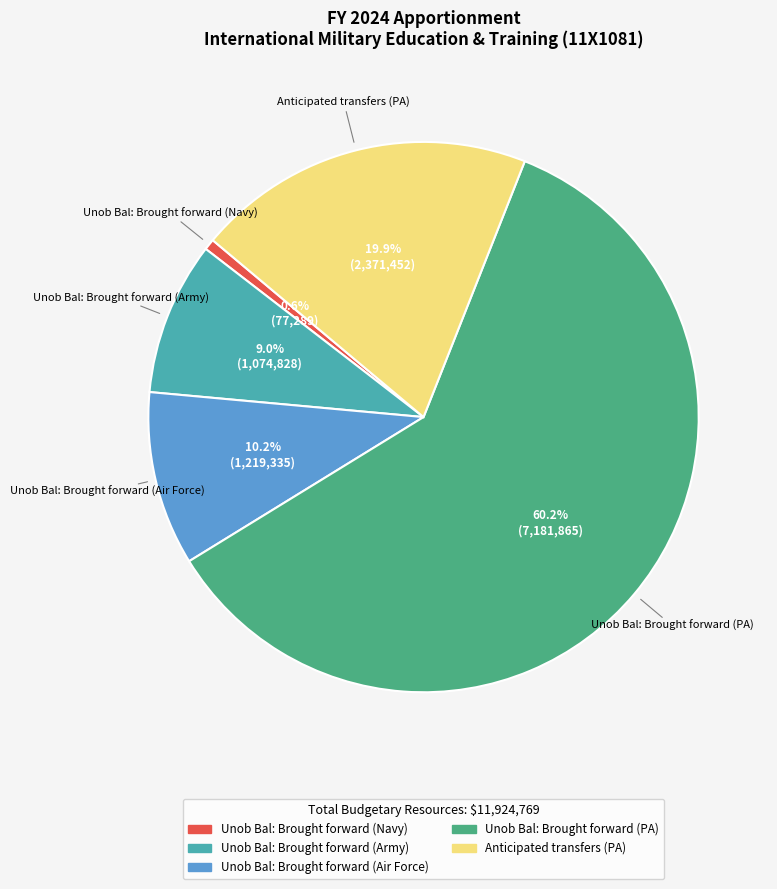

Do Unob Bal: Brought forward (Air Force) and Unob Bal: Brought forward (Army) together represent more than half of the pie?

No